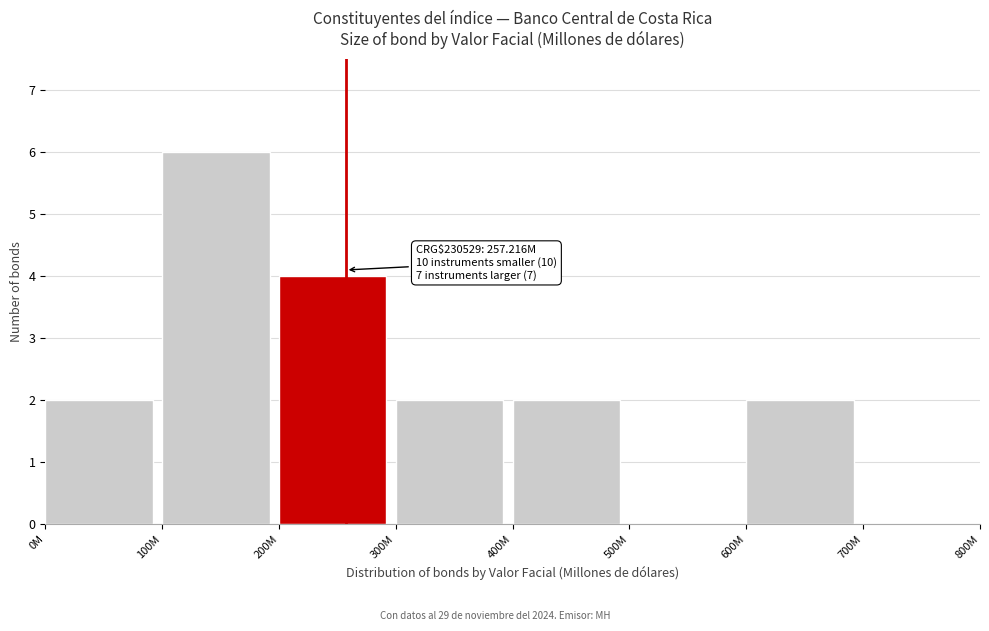

Reading left to right, transcribe all the data shown in this chart.

0M=2	100M=6	200M=4	300M=2	400M=2	500M=0	600M=2	700M=0